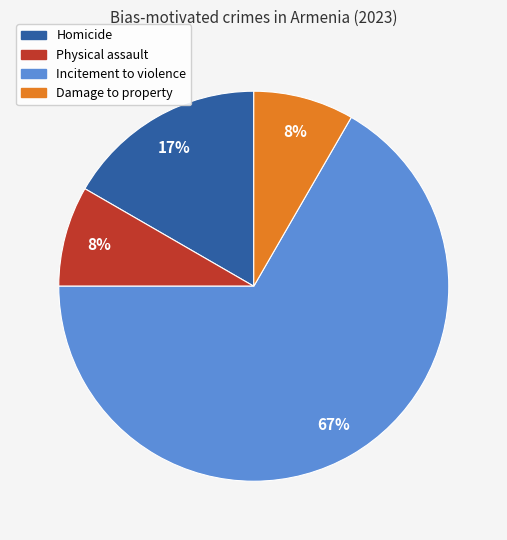

Which category has the biggest portion of the pie?

Incitement to violence